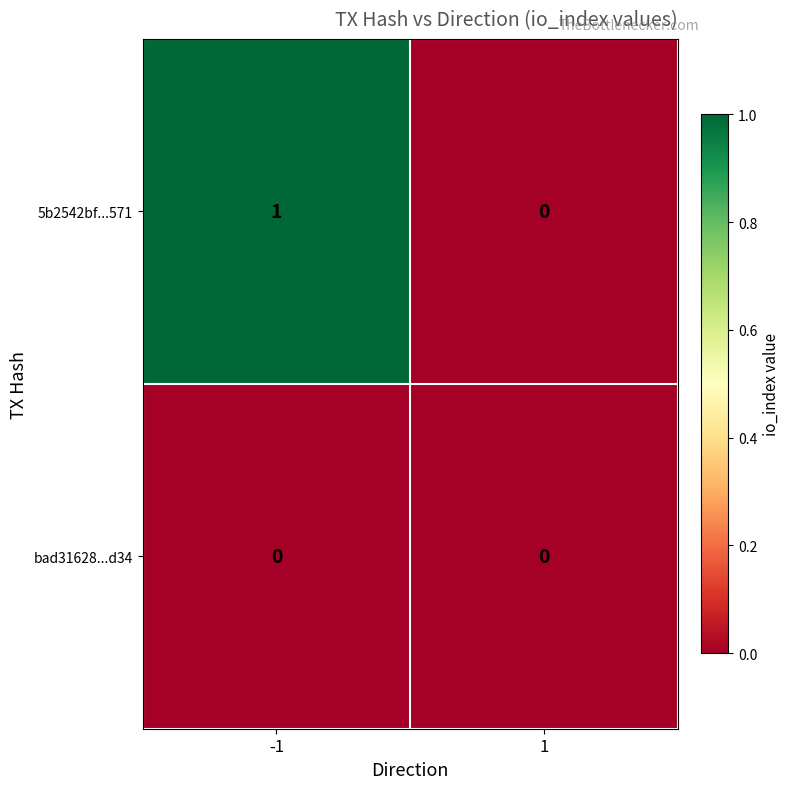

Reading left to right, list all the values displayed in this chart.

5b2542bf...571: -1=1	1=0
bad31628...d34: -1=0	1=0